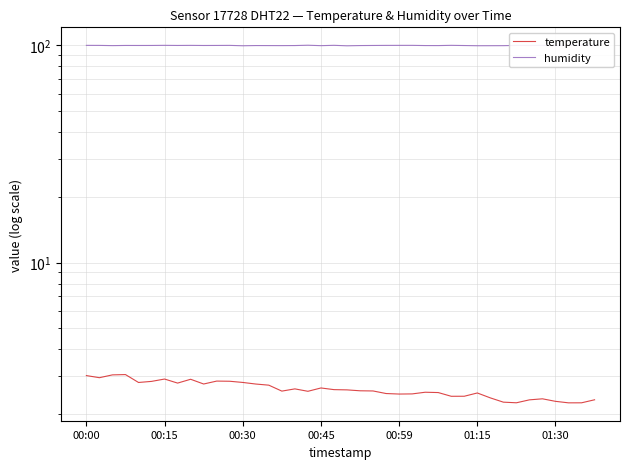

What is the minimum value for humidity?

99.6